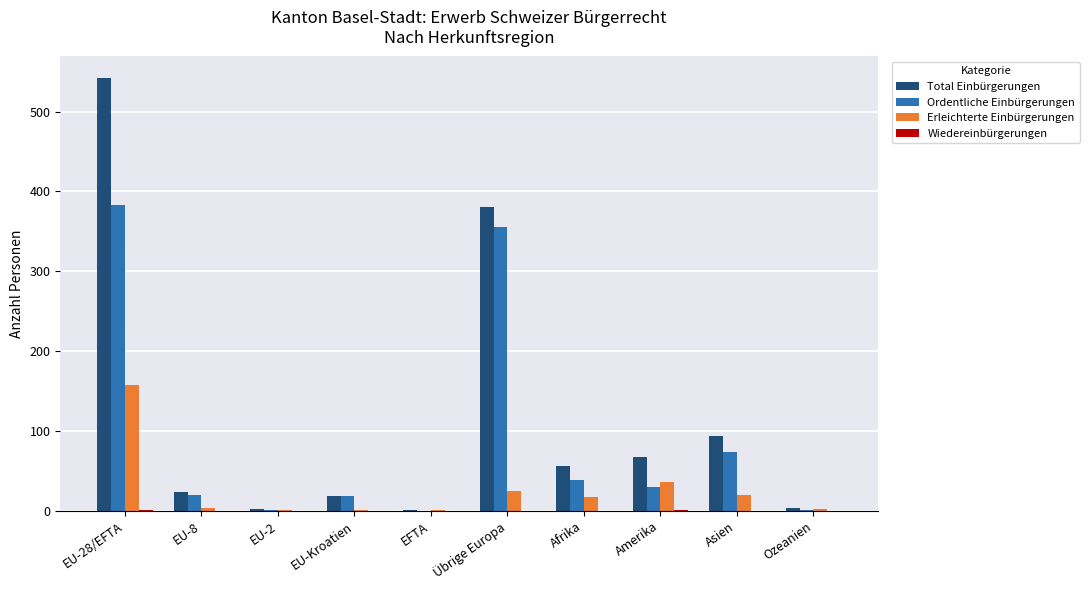

The value of Total Einbürgerungen at EU-8 is 24. True or false?

True